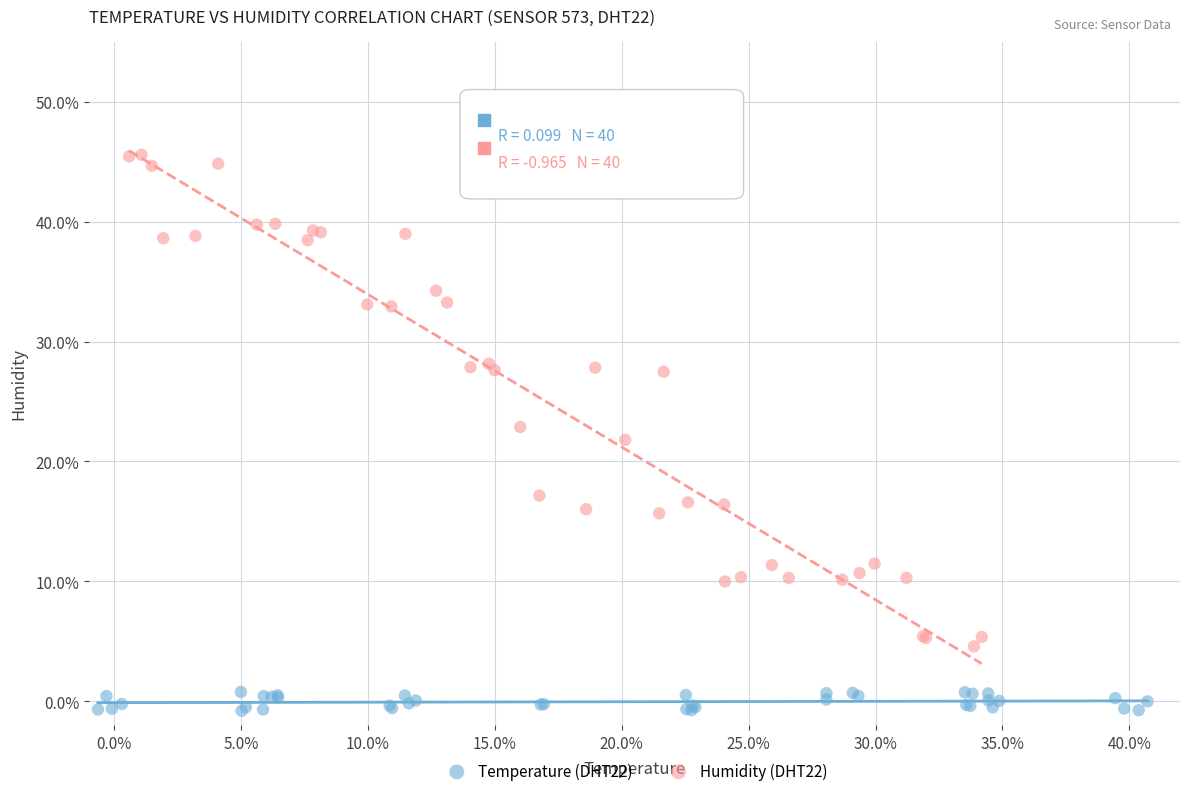

What are all the series names shown in the legend?

Temperature (DHT22), Humidity (DHT22)